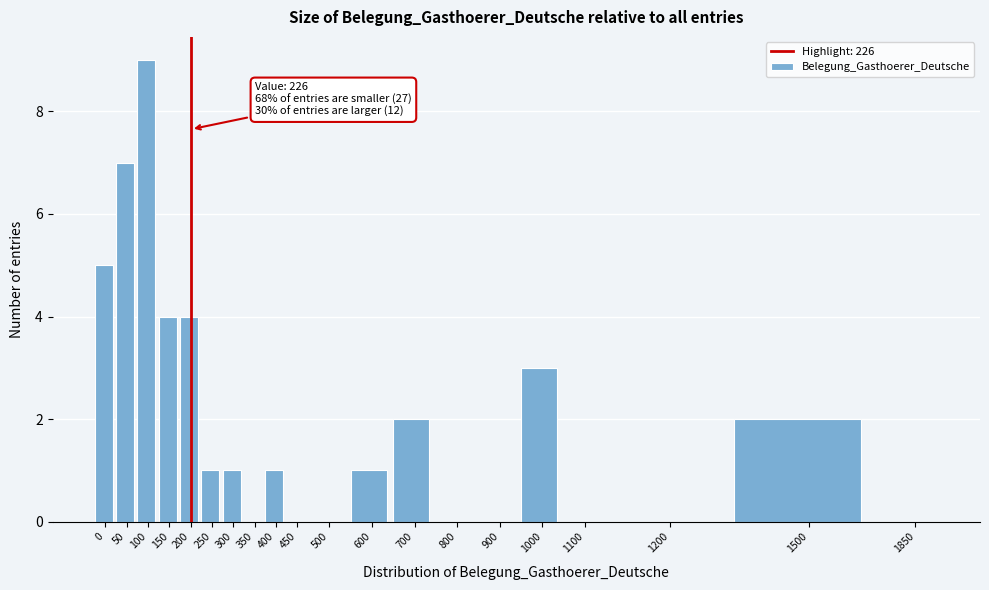

Reading right to left, what are all the values shown in this chart?

1850=0	1500=2	1200=0	1100=0	1000=3	900=0	800=0	700=2	600=1	500=0	450=0	400=1	350=0	300=1	250=1	200=4	150=4	100=9	50=7	0=5